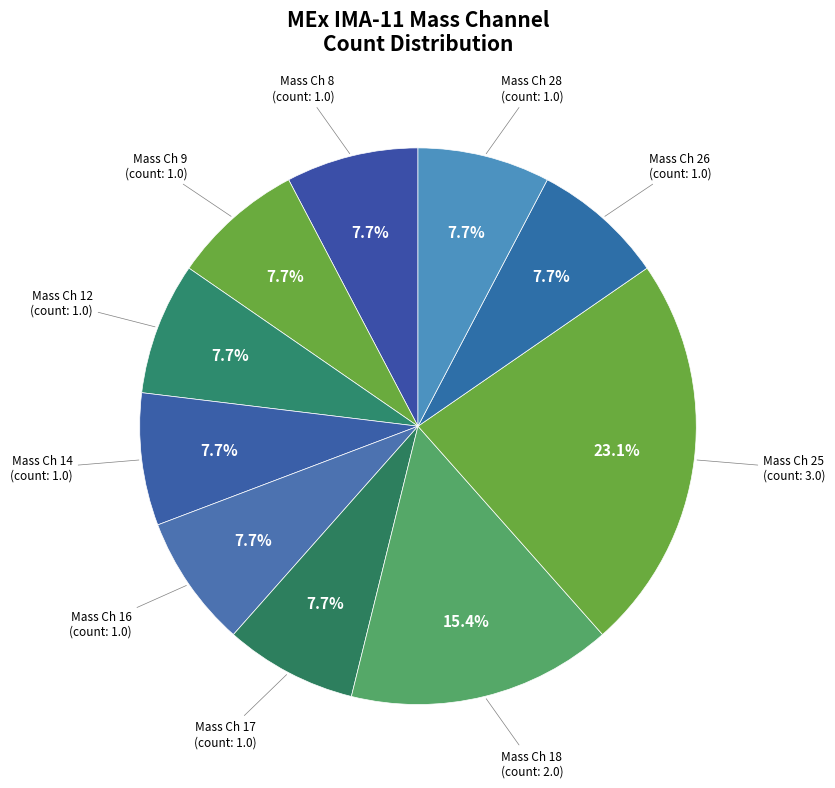

What is the largest slice in the pie chart?

Mass Channel 25